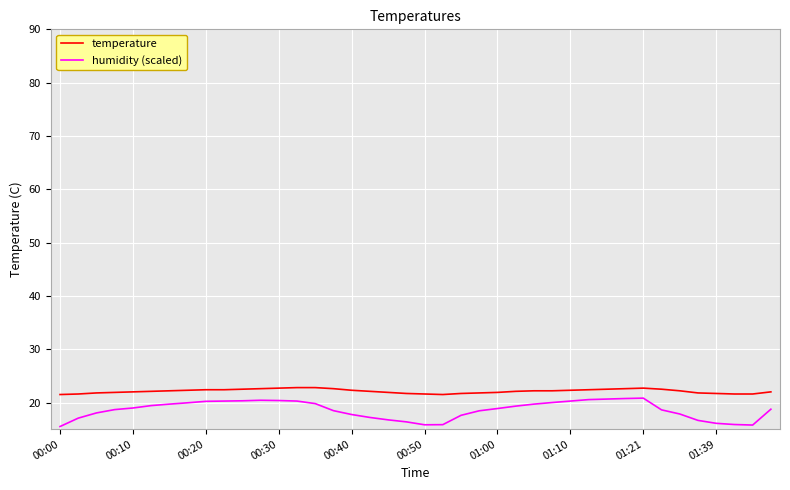

Rank the series by their average value, from highest to lowest.

temperature, humidity (scaled)